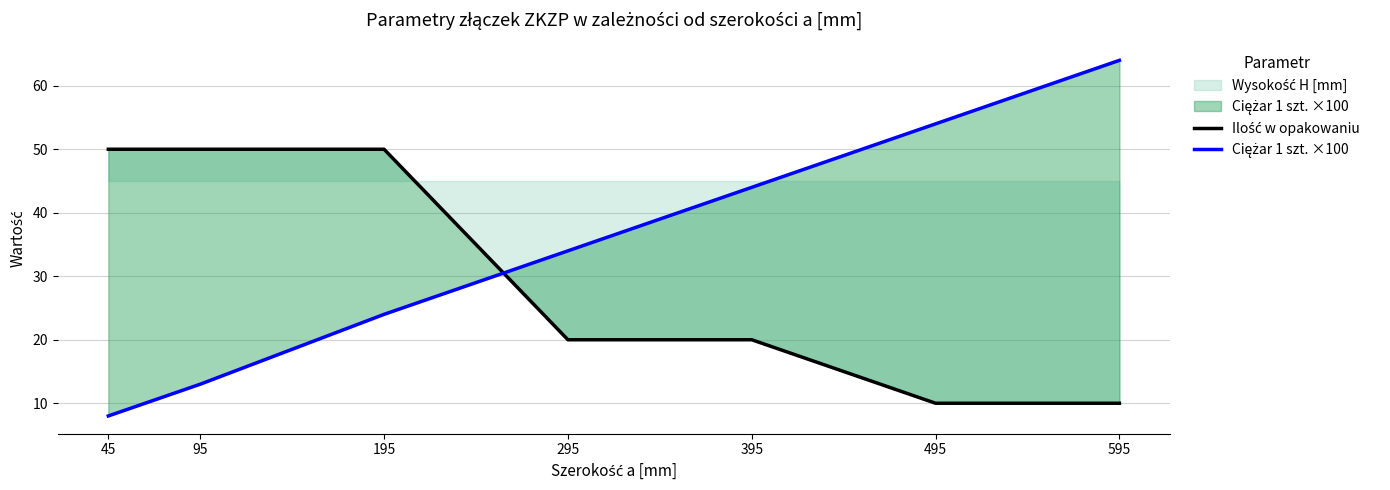

Which series ends up on top after the final intersection of Ciężar 1 szt. ×100 and Ilość w opakowaniu?

Ciężar 1 szt. ×100